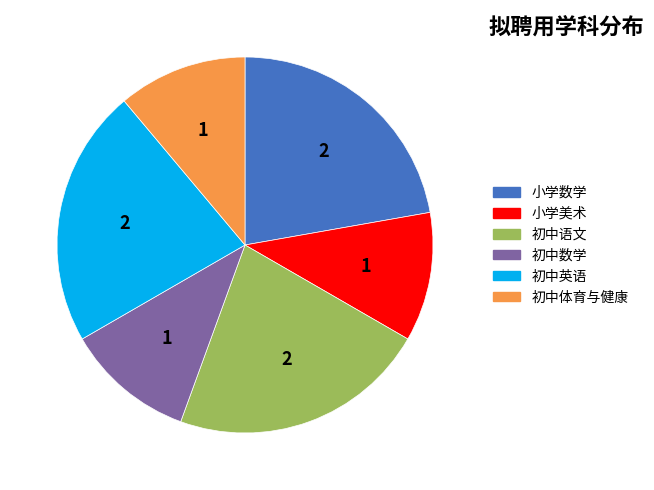

What is the ratio of the value at 小学数学 to the value at 小学美术?

2.0